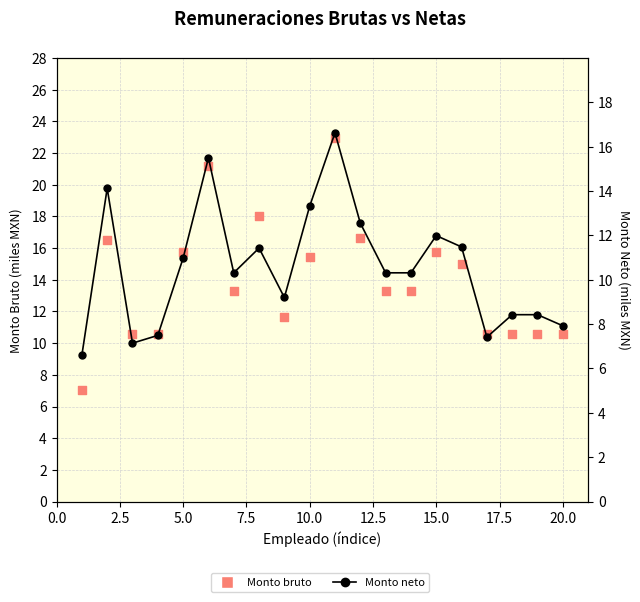

Is the value of Monto neto at 16 greater than the value of Monto bruto at 12?

No